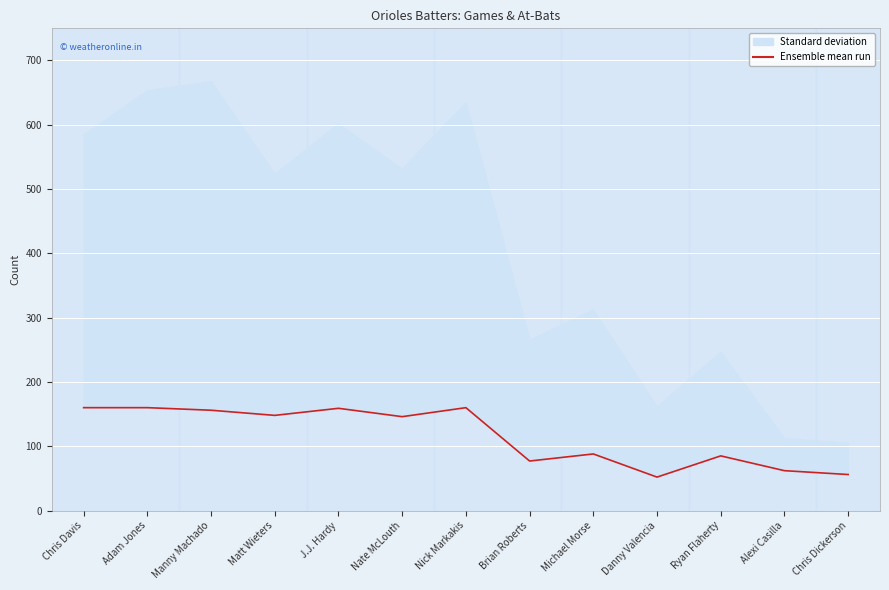

The value at Chris Dickerson is 88. True or false?

False